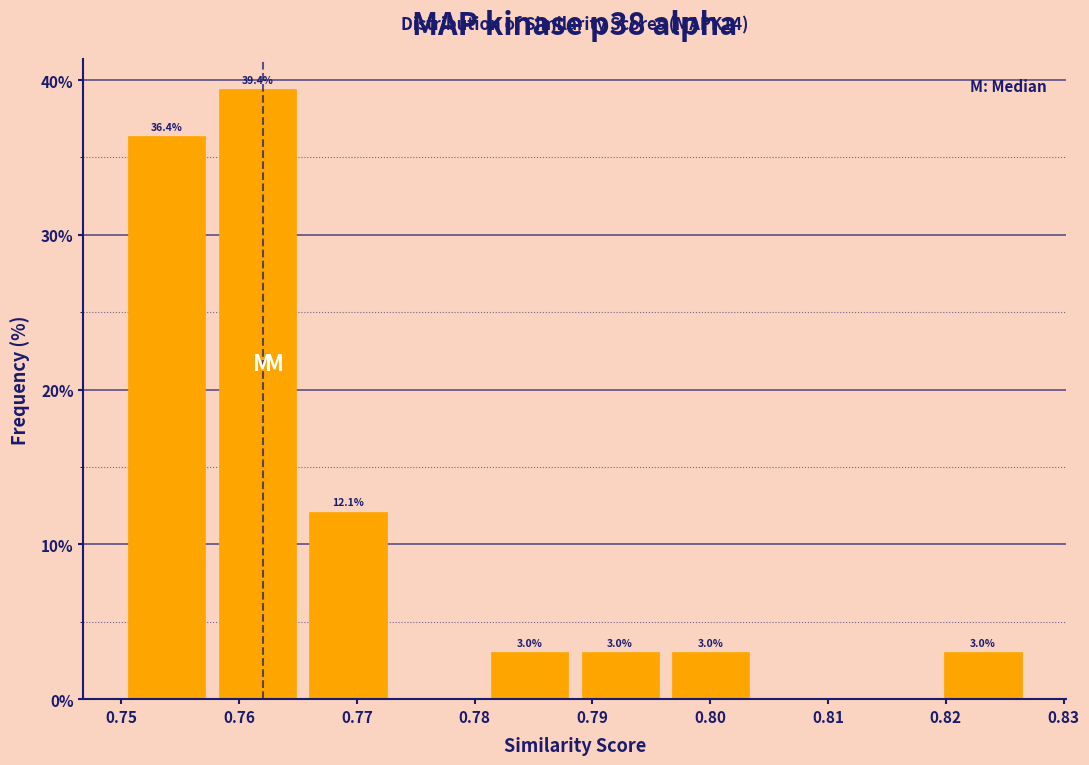

Over which range of the x-axis is the bar tallest?

0.758 to 0.765